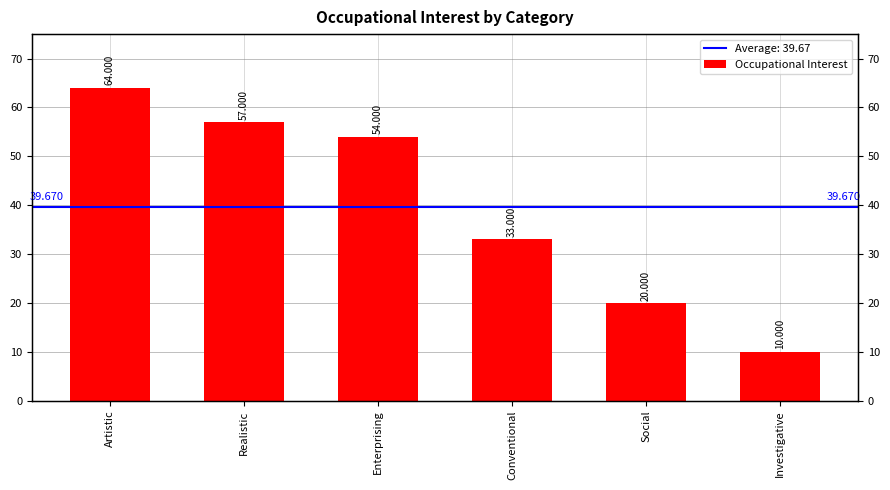

Rank the categories by value from highest to lowest.

Artistic, Realistic, Enterprising, Conventional, Social, Investigative